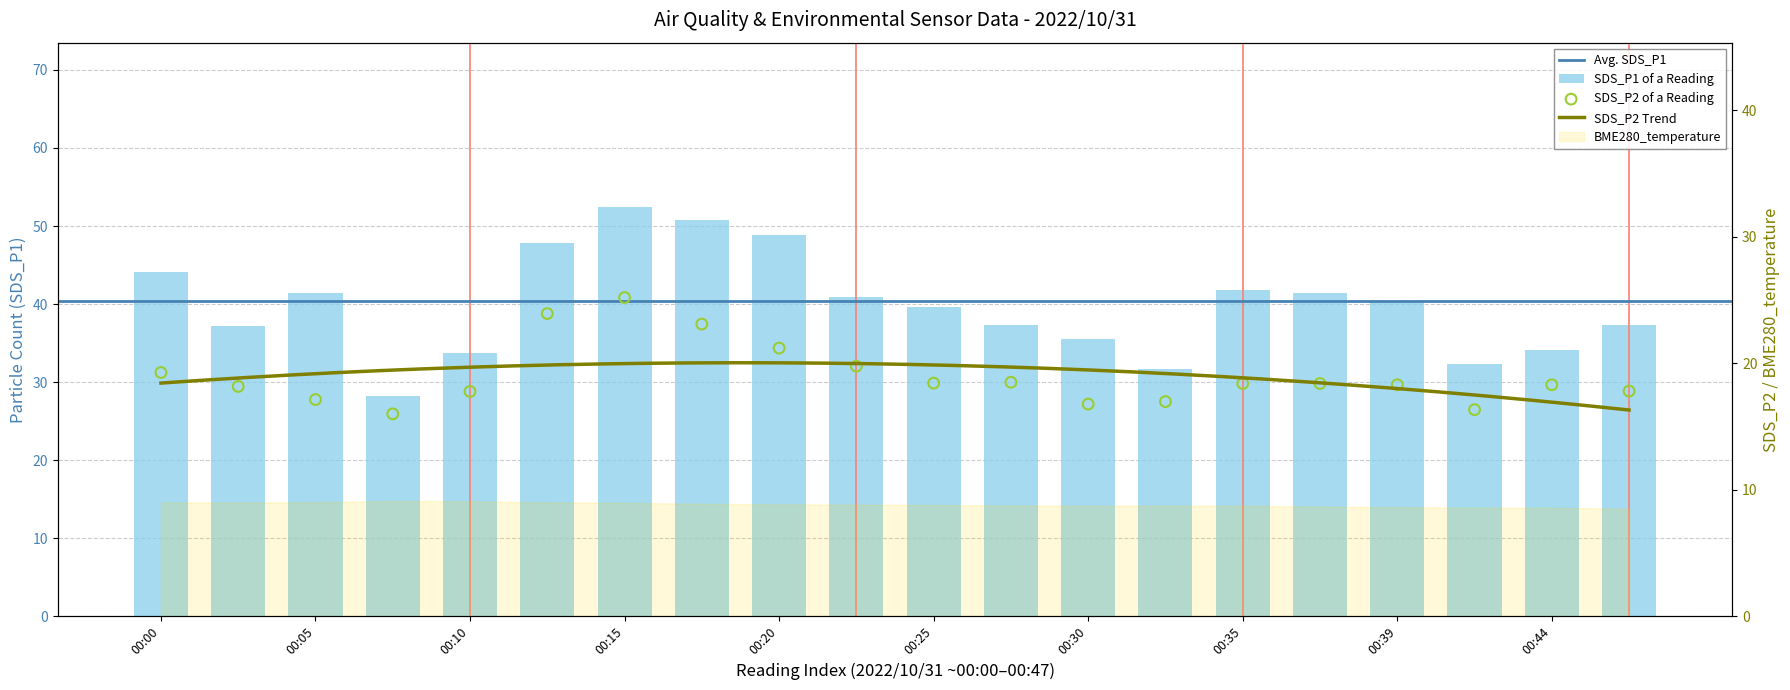

Which series contains the highest Y value?

SDS_P1